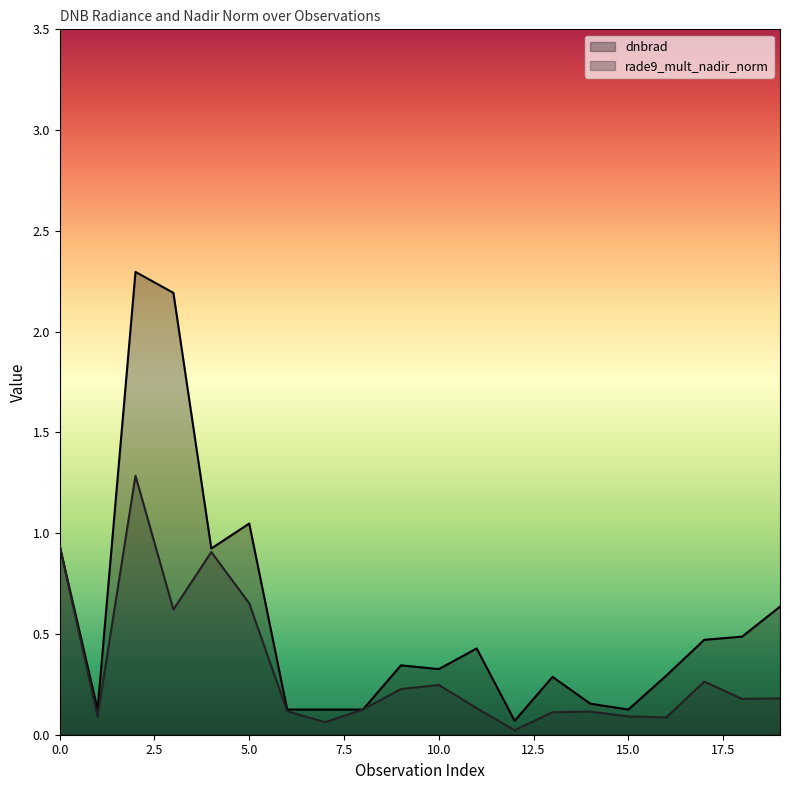

What is the spread (max minus min) of values at 5.0?

0.4